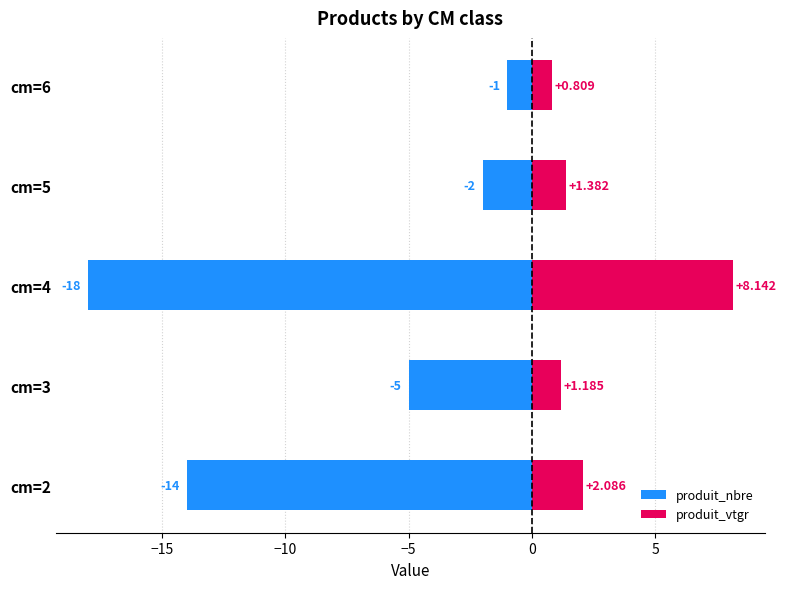

What is the difference between the second highest and second lowest values in the produit_nbre series?

12.0